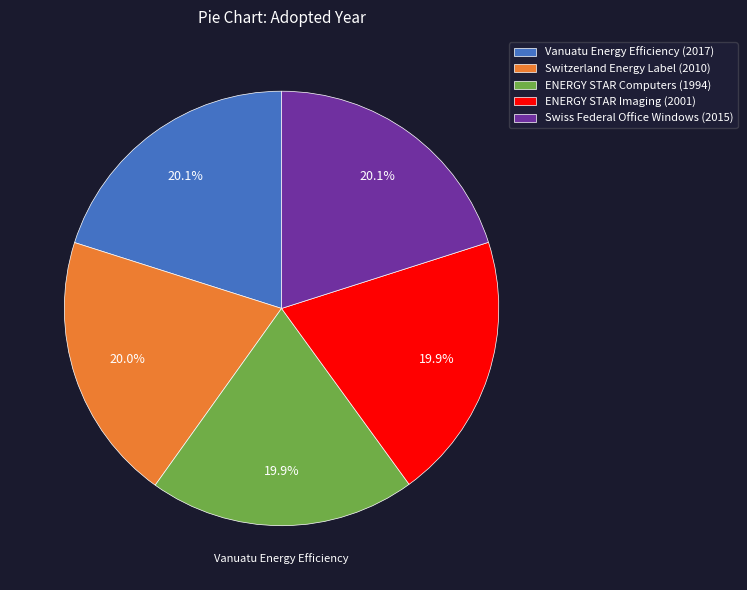

What is the ratio of the value at ENERGY STAR Imaging (2001) to the value at Vanuatu Energy Efficiency (2017)?

1.0